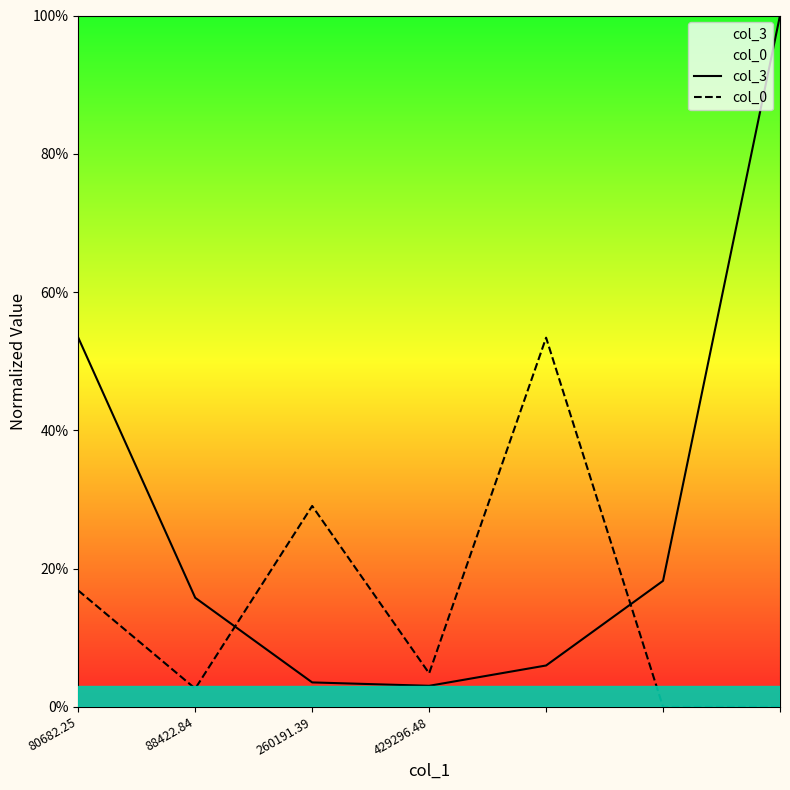

How many intersections are there between col_3 and col_0?

2